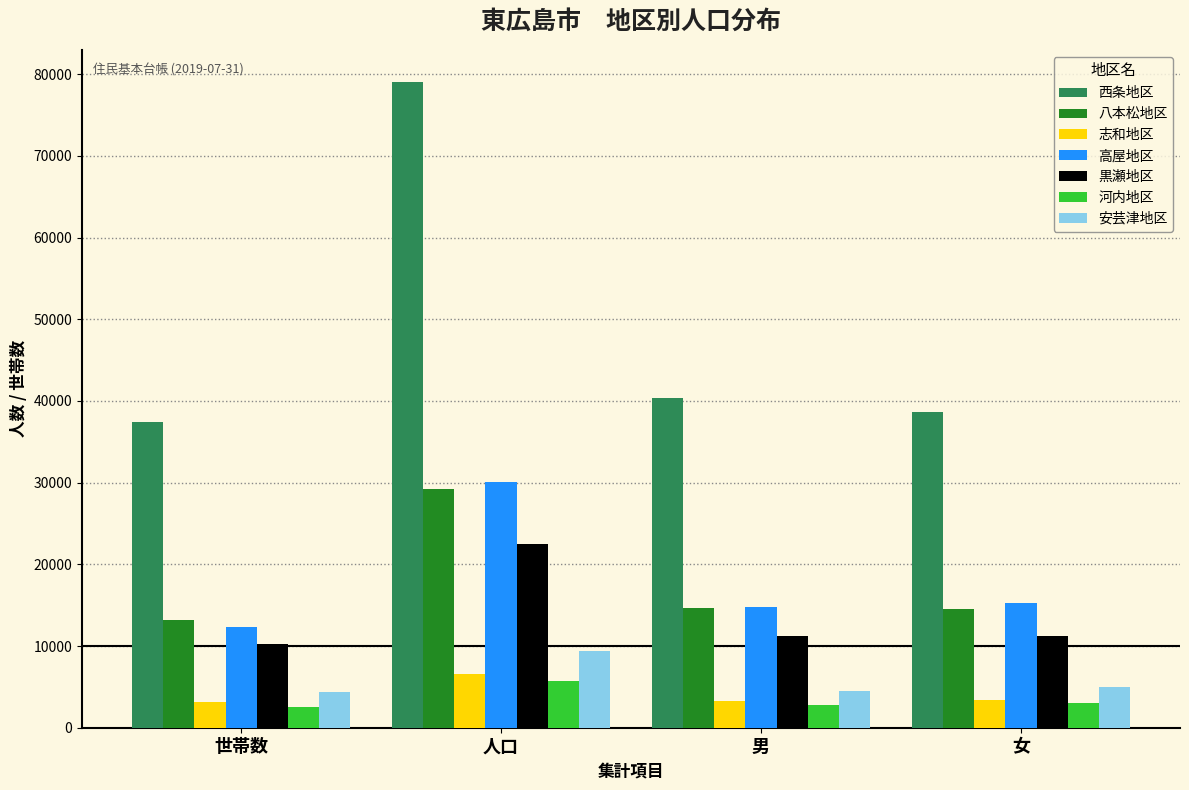

Which series has the largest total across all categories?

西条地区